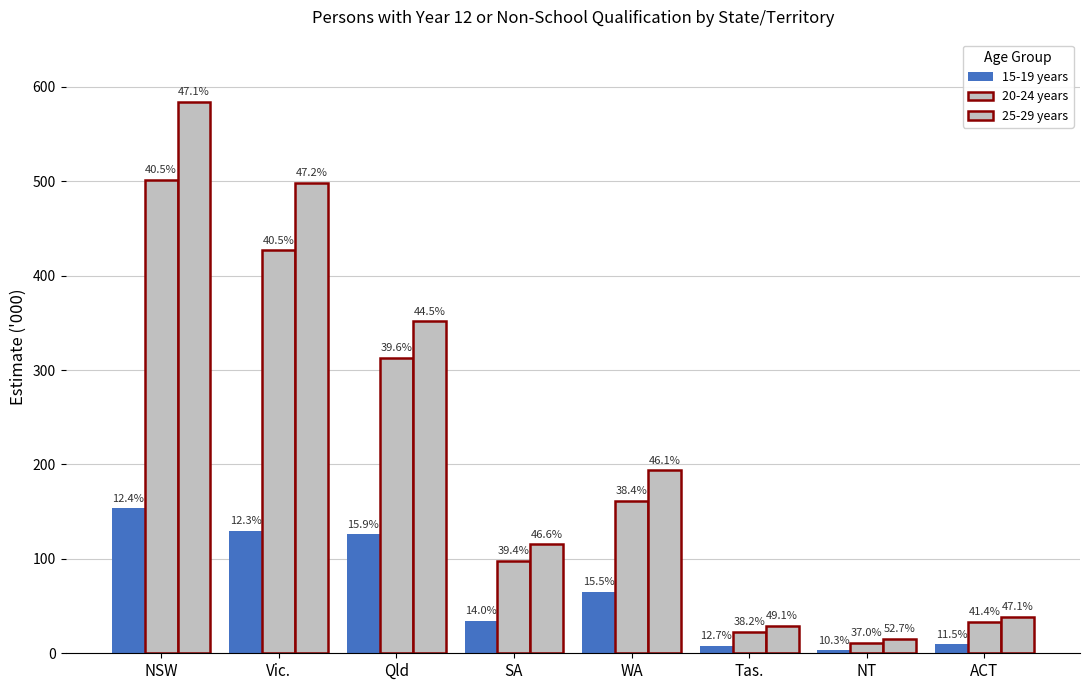

How many bars are there in each group?

3